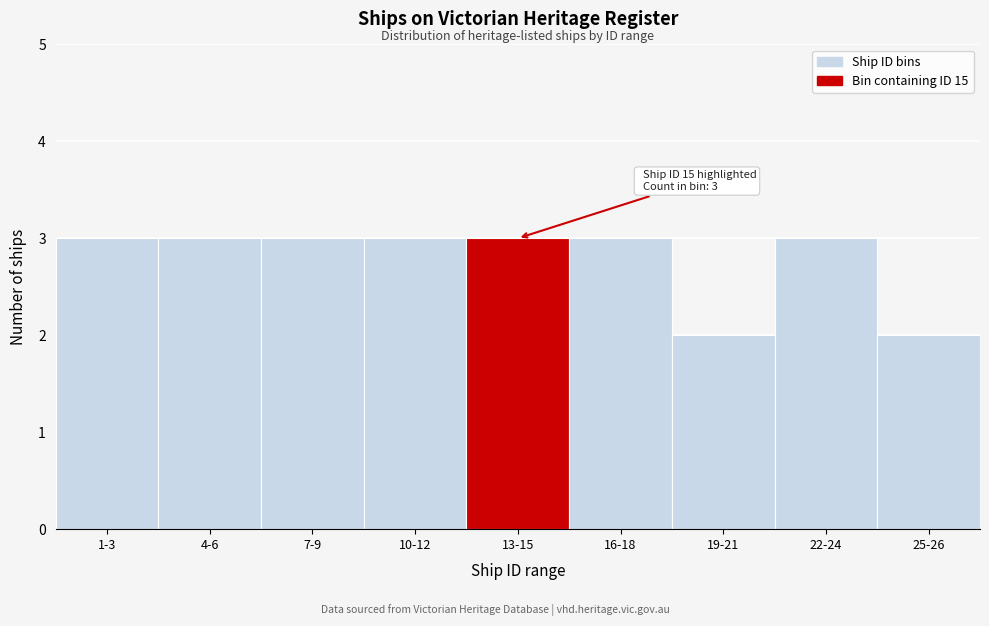

Reading right to left, what are all the values shown in this chart?

2	3	2	3	3	3	3	3	3